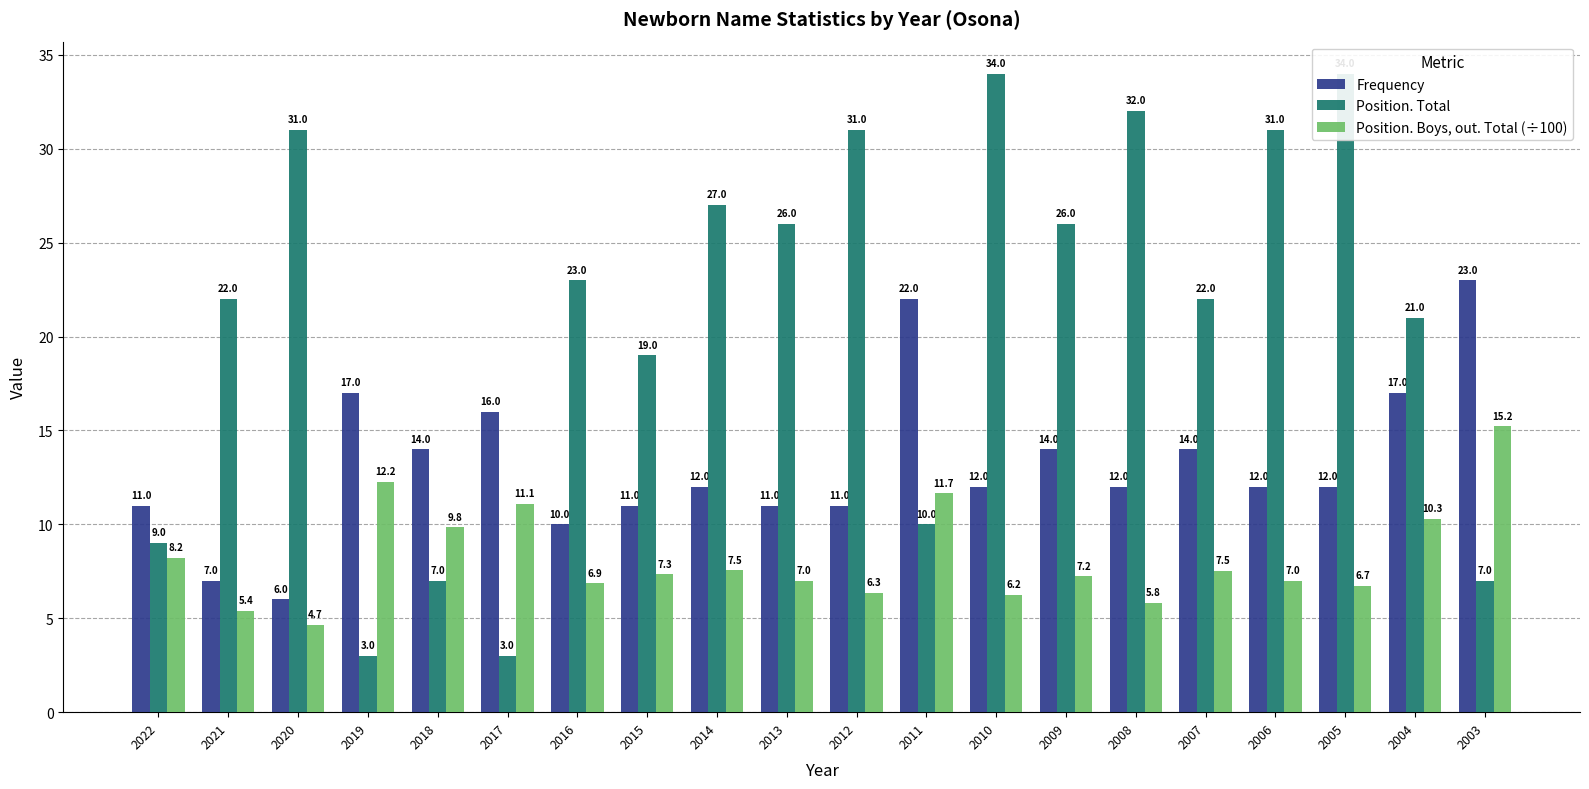

Which series changed the most between 2012 and 2003?

Position. Total